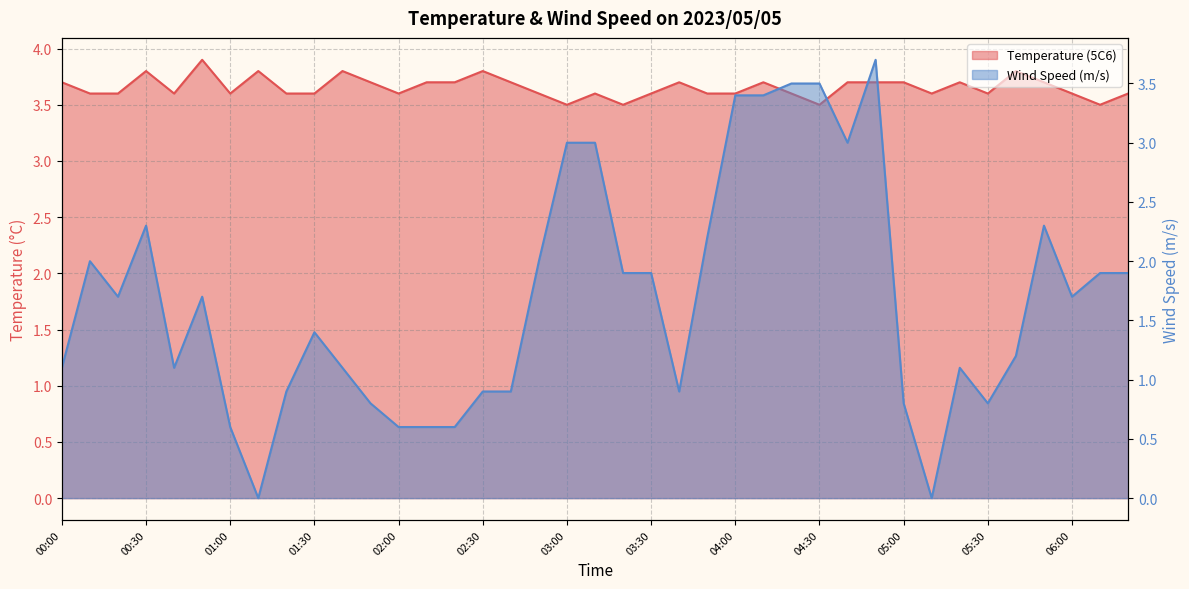

What is the label of the 25th point from the right?

02:20